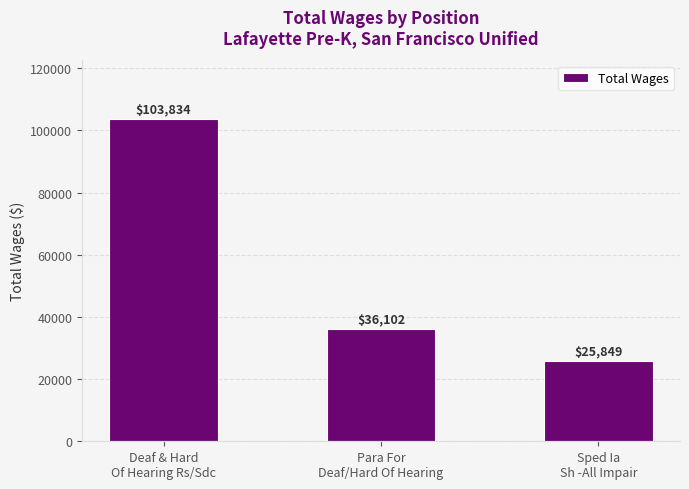

Rank the categories by value from lowest to highest.

Sped Ia
Sh -All Impair, Para For
Deaf/Hard Of Hearing, Deaf & Hard
Of Hearing Rs/Sdc